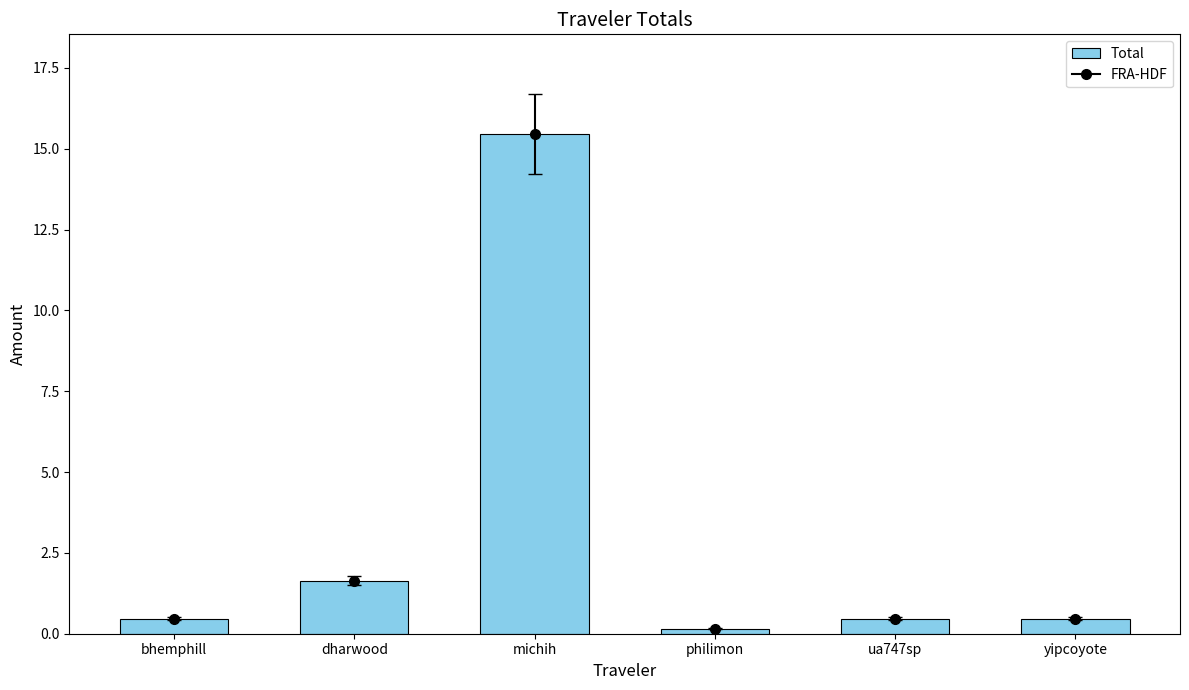

What is the label of the 4th bar from the right?

michih